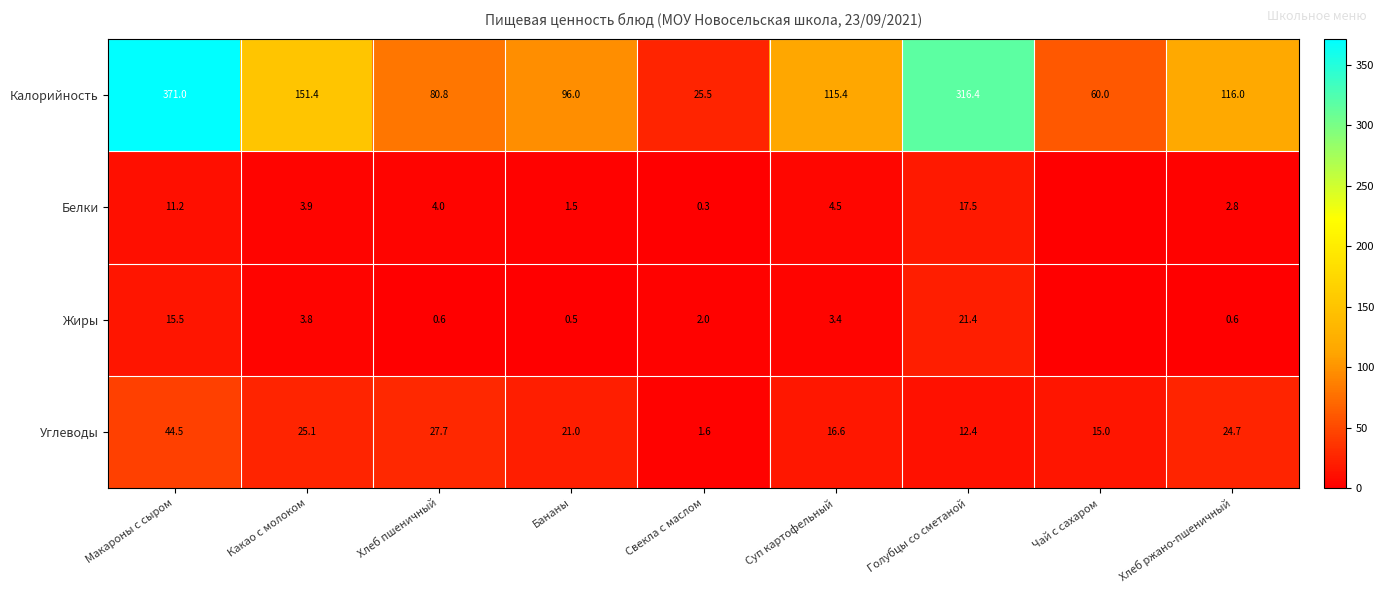

Rank the categories by Калорийность value from lowest to highest.

Свекла с маслом, Чай с сахаром, Хлеб пшеничный, Бананы, Суп картофельный, Хлеб ржано-пшеничный, Какао с молоком, Голубцы со сметаной, Макароны с сыром